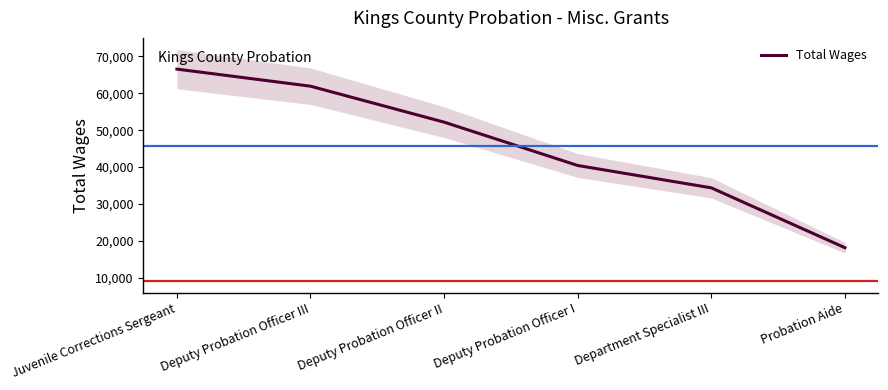

What is the difference between the maximum and minimum values?

48422